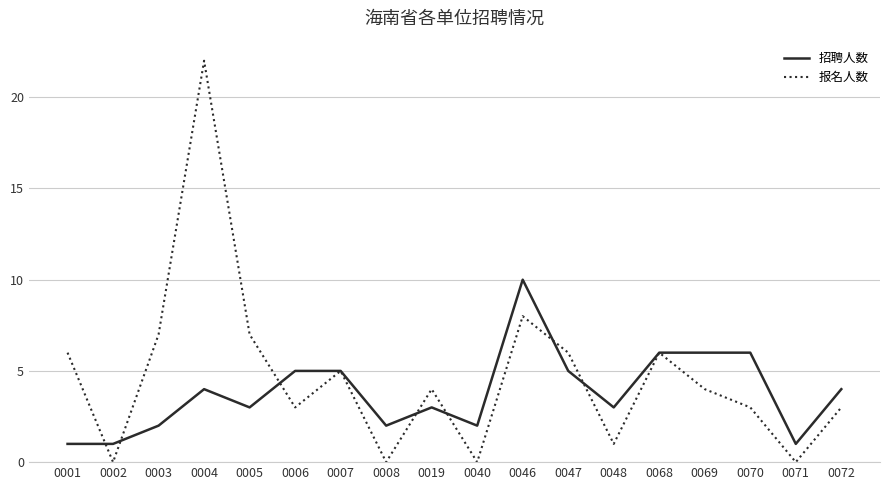

How many lines are shown in the chart?

2